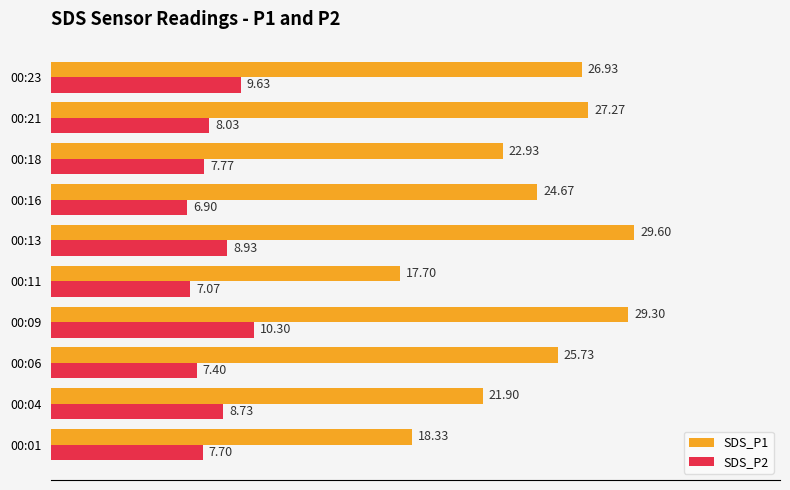

What is the average value of the SDS_P1 series?

24.4